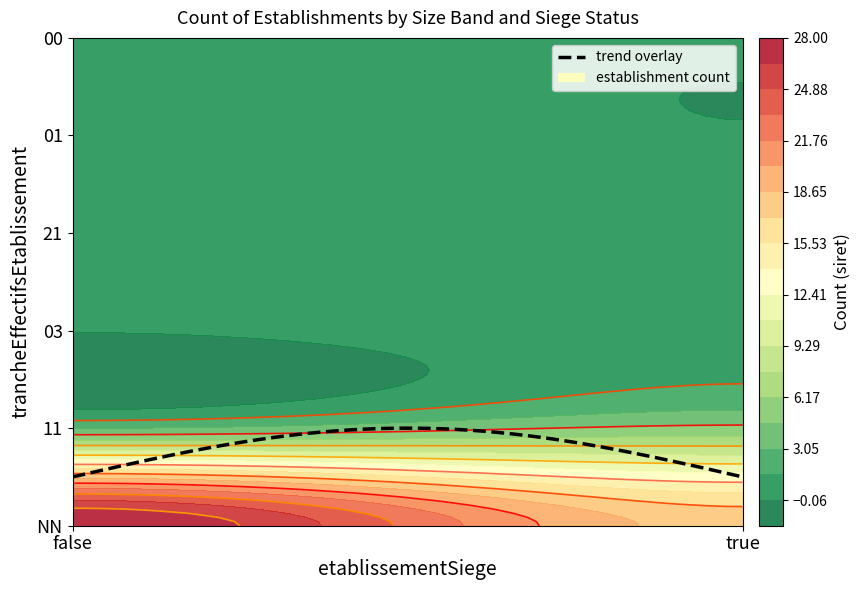

Where is the data nearest to the value 14?

NN_true